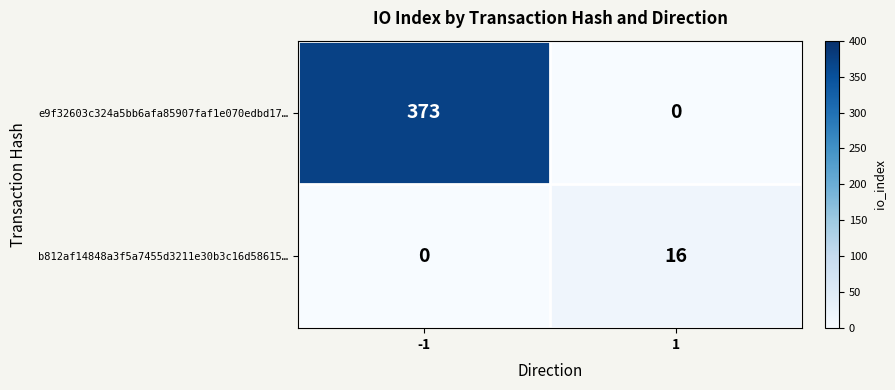

Which series has the largest total across all categories?

e9f32603c324a5bb6afa85907faf1e070edbd17…